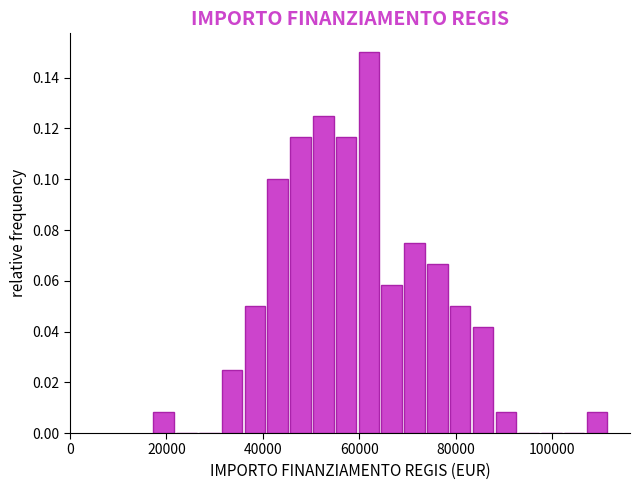

Around what value on the x-axis is the tallest bar? Give the approximate position of its centre, as read against the axis.

62000